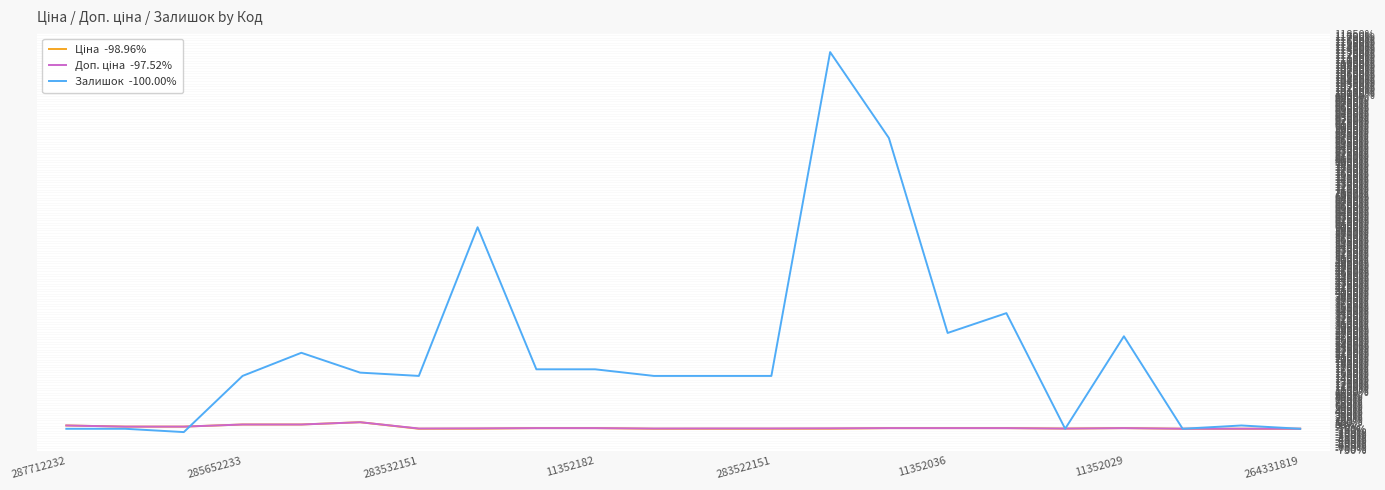

How many lines are shown in the chart?

3